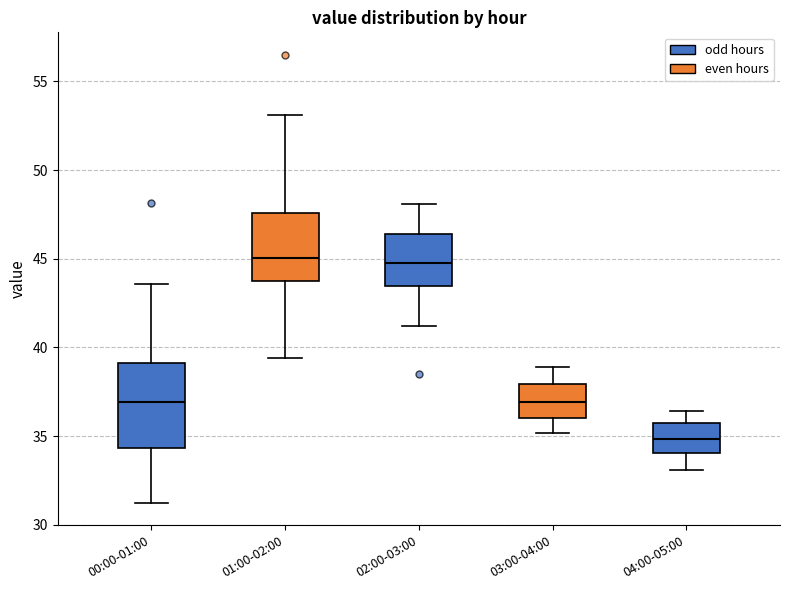

Reading left to right, read every box against the y-axis: the position of its median line, the range the box covers, and the ends of its whiskers. The values are not printed on the chart, so give them approximately, as read against the axis.

00:00-01:00: median 37.0, box 34.5 to 39.0, whiskers 31.0 to 43.5
01:00-02:00: median 45.0, box 43.5 to 47.5, whiskers 39.5 to 53.0
02:00-03:00: median 45.0, box 43.5 to 46.5, whiskers 41.0 to 48.0
03:00-04:00: median 37.0, box 36.0 to 38.0, whiskers 35.0 to 39.0
04:00-05:00: median 35.0, box 34.0 to 35.5, whiskers 33.0 to 36.5